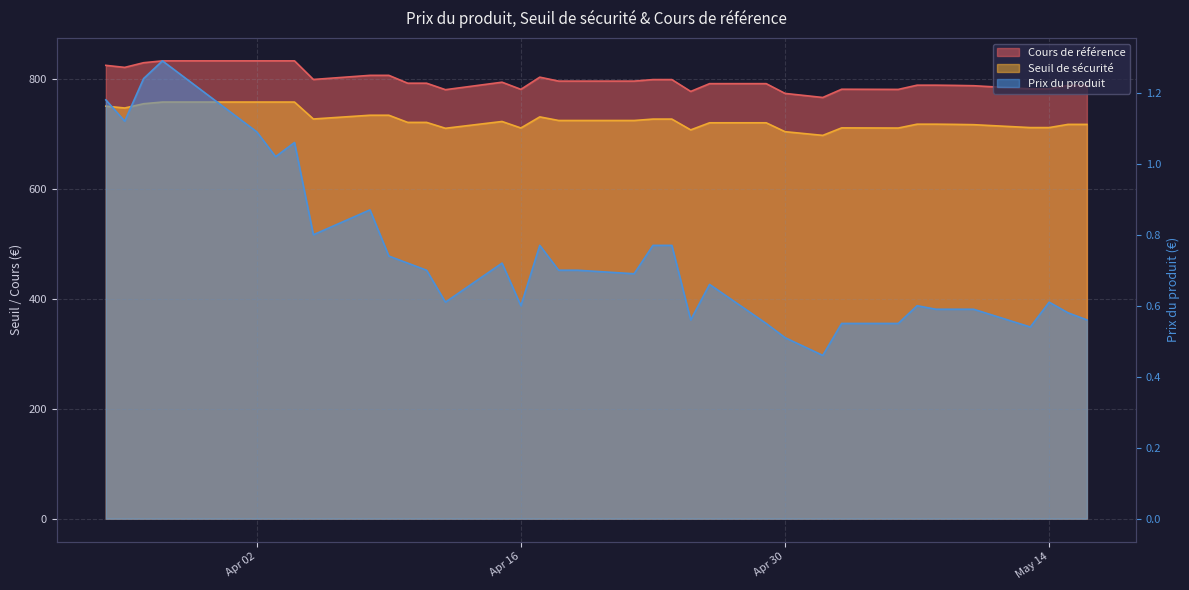

Between 2024-04-08 and 2024-04-04, which is larger?

2024-04-04